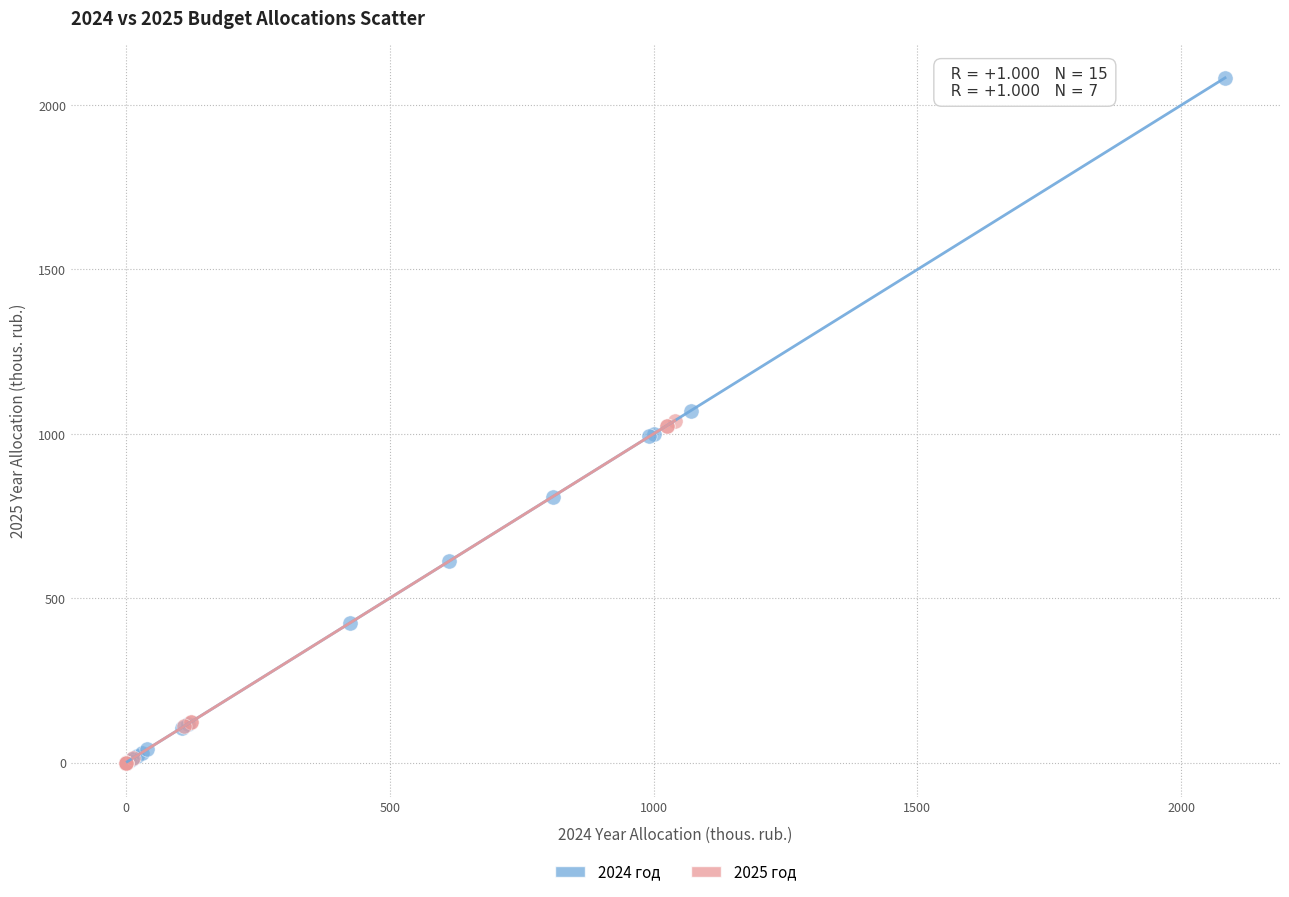

Which series has the largest Y range (max minus min)?

2024 год